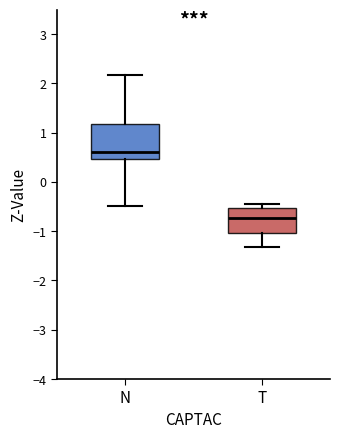

Reading left to right, read every box against the y-axis: the position of its median line, the range the box covers, and the ends of its whiskers. The values are not printed on the chart, so give them approximately, as read against the axis.

N: median 0.6, box 0.5 to 1.2, whiskers -0.5 to 2.2
T: median -0.7, box -1.0 to -0.5, whiskers -1.3 to -0.4